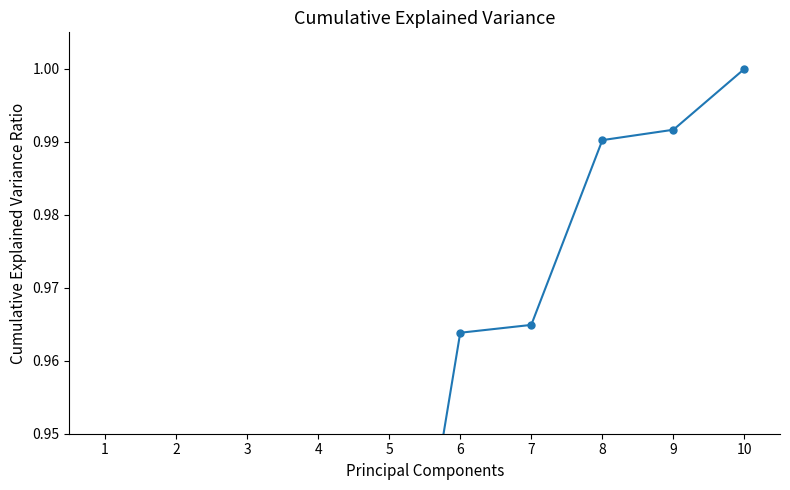

True or false: there are more than 2 points higher than both neighbors.

False